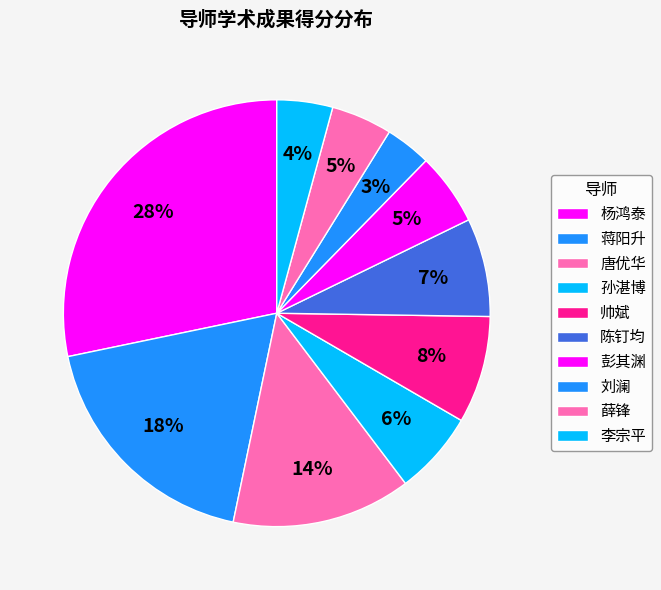

How many segments does this pie chart have?

10